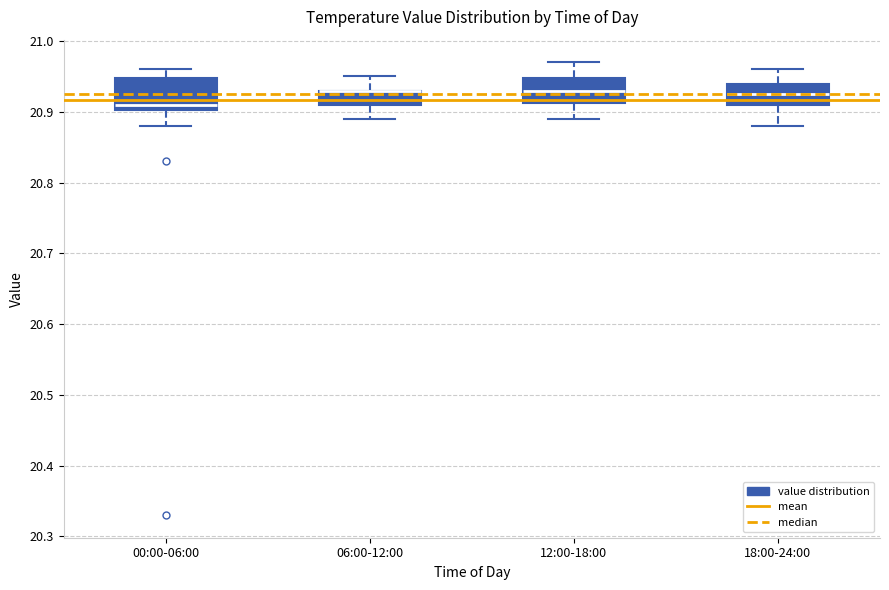

Reading left to right, read every box against the y-axis: the position of its median line, the range the box covers, and the ends of its whiskers. The values are not printed on the chart, so give them approximately, as read against the axis.

00:00-06:00: median 20.91, box 20.90 to 20.95, whiskers 20.88 to 20.96
06:00-12:00: median 20.93 (drawn on the box's upper edge), box 20.91 to 20.93, whiskers 20.89 to 20.95
12:00-18:00: median 20.93, box 20.91 to 20.95, whiskers 20.89 to 20.97
18:00-24:00: median 20.93, box 20.91 to 20.94, whiskers 20.88 to 20.96